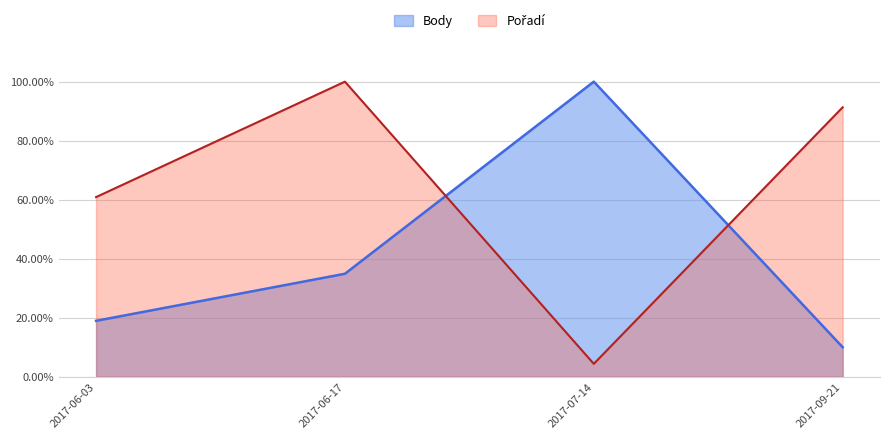

Reading right to left, list all the values displayed in this chart.

Body: 0.1	1.0	0.3	0.2
Pořadí: 0.9	0.0	1.0	0.6